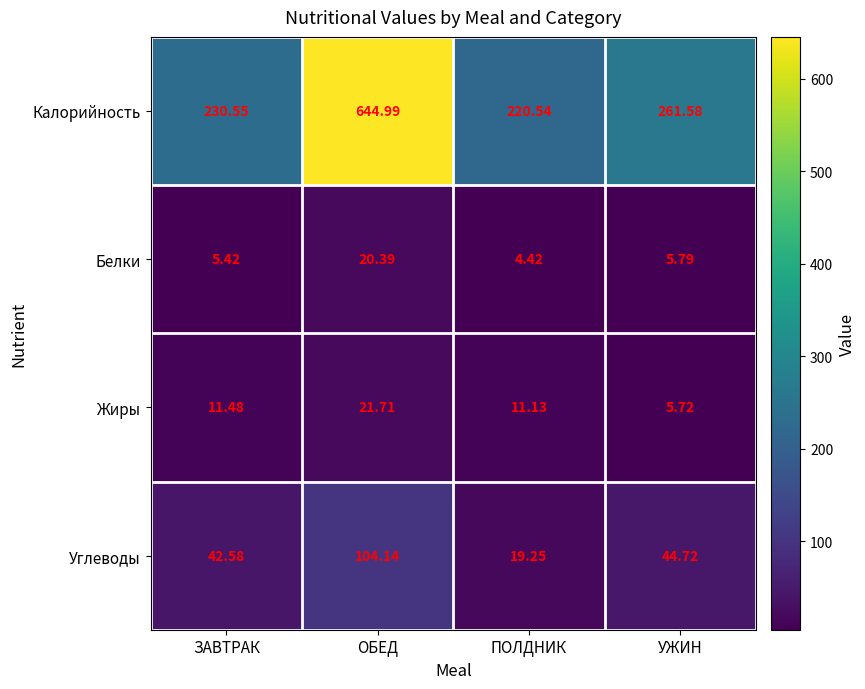

At which category is the sum across all series the highest?

ОБЕД